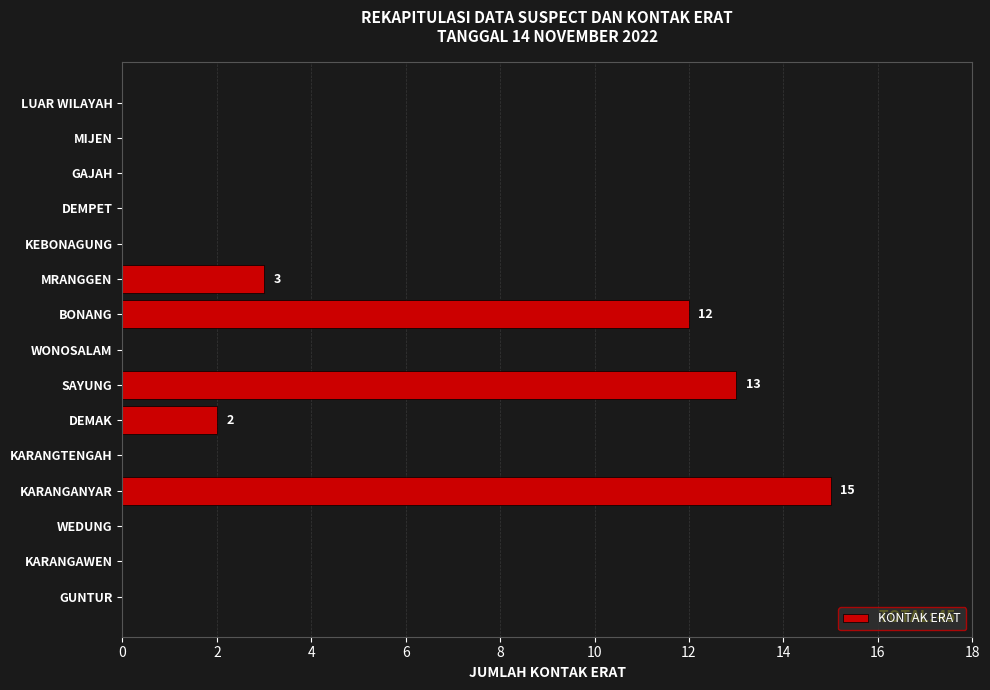

At which label is the value closest to 7?

MRANGGEN